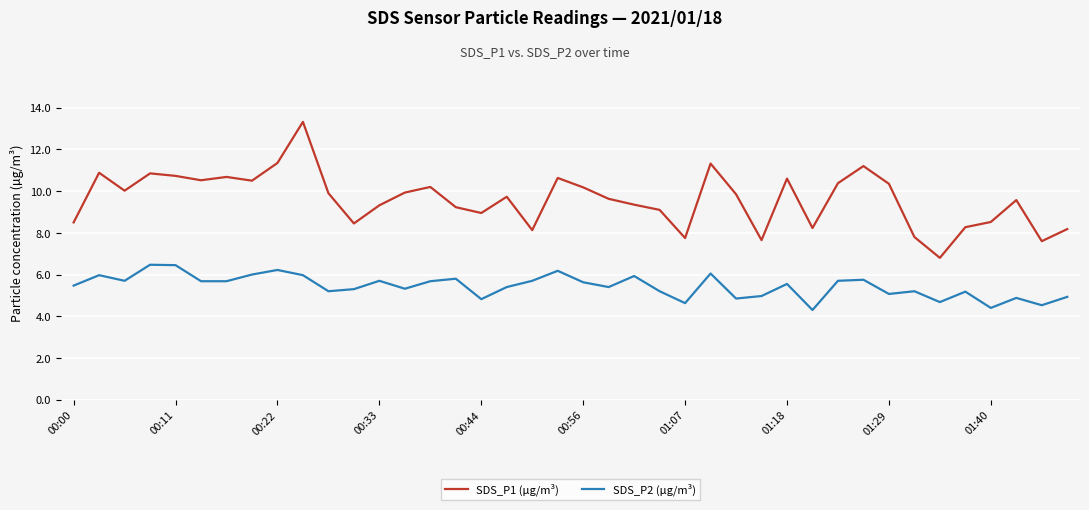

True or false: SDS_P1 (µg/m³) and SDS_P2 (µg/m³) cross at least once.

False